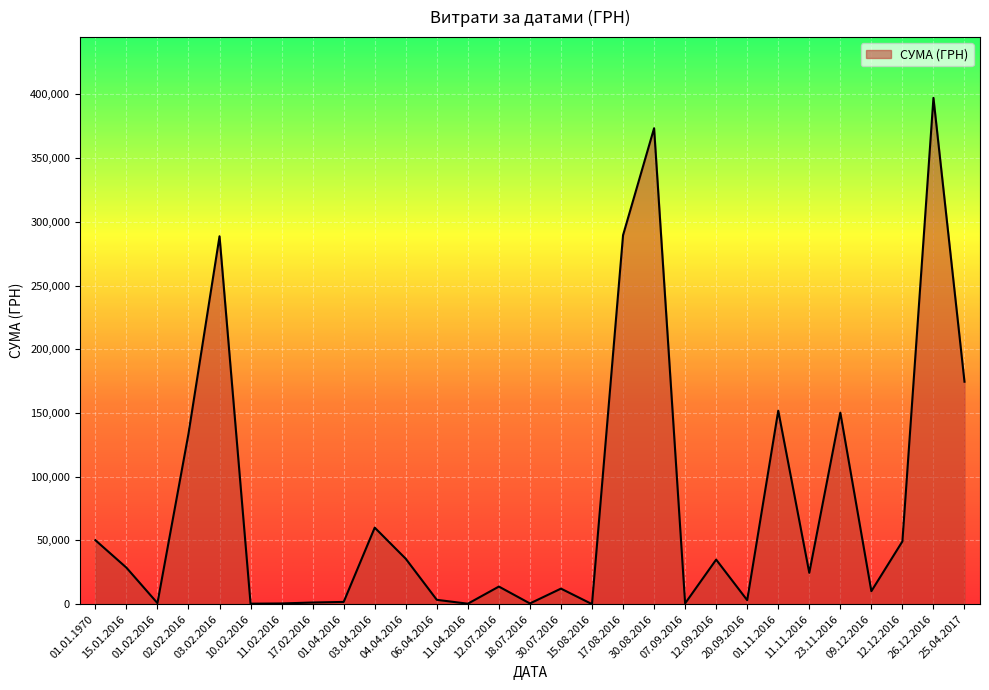

What is the greatest value displayed?

397314.8